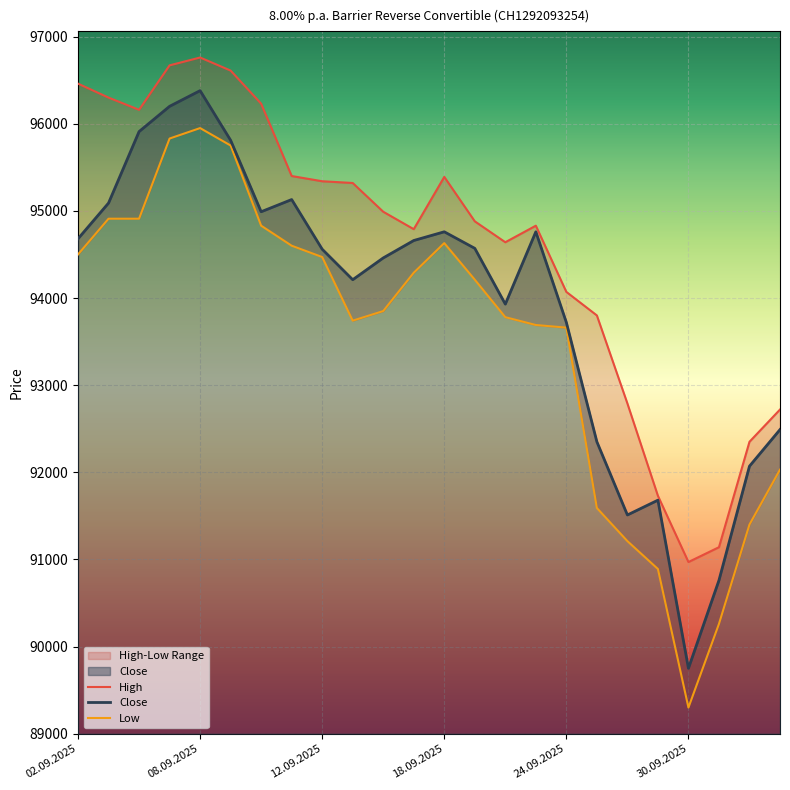

Which series has the largest range (max minus min)?

Low